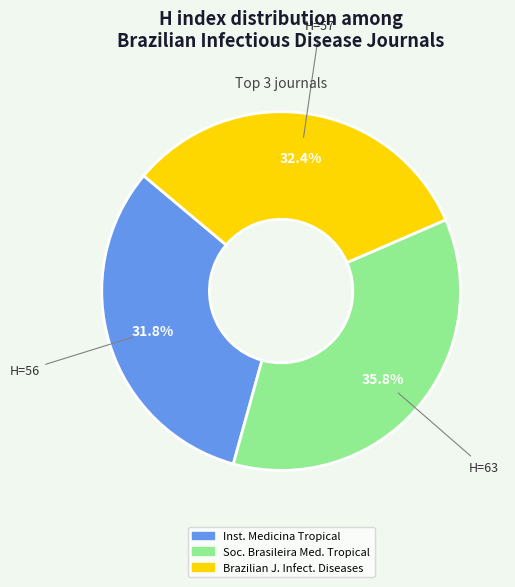

Is there a majority slice in this chart?

No